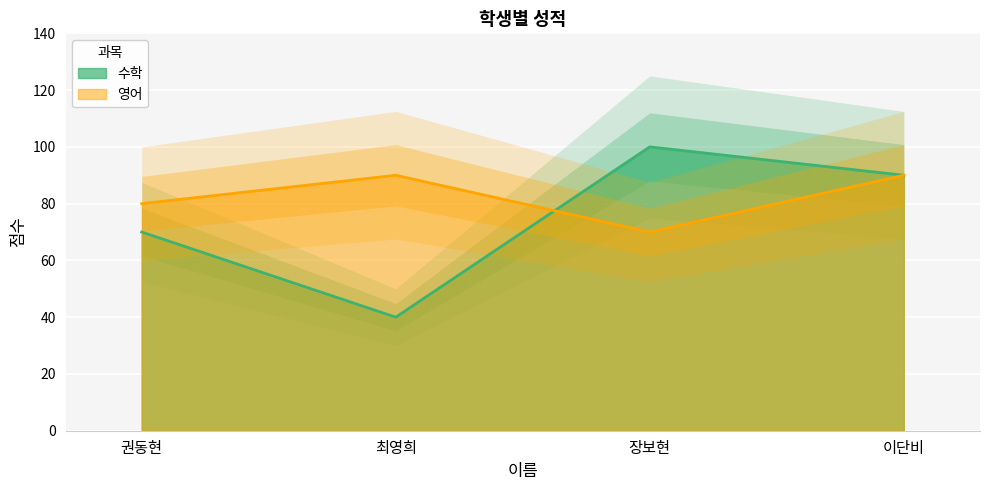

Between 권동현 and 장보현, which is larger?

장보현